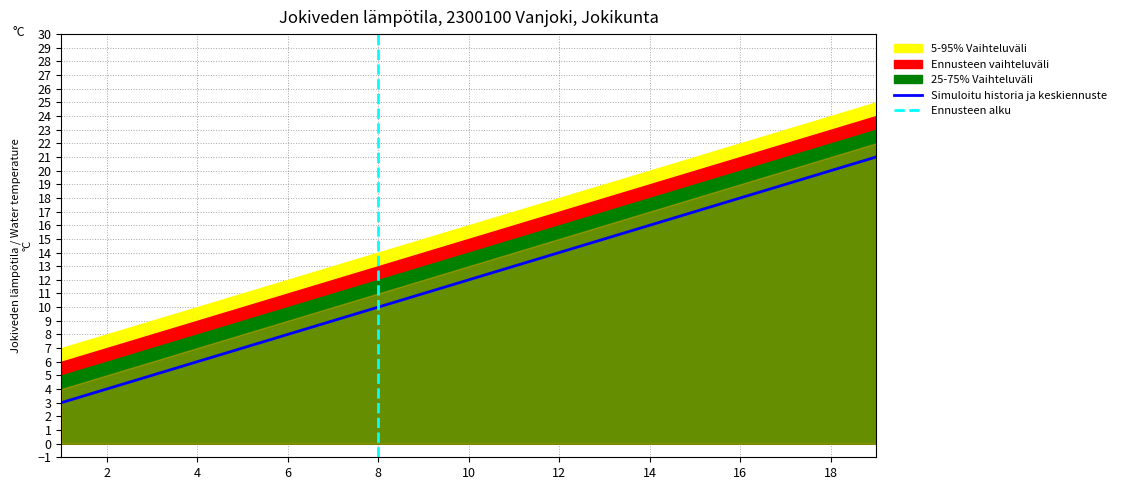

Is it true that col_5 equals 9 at 2?

False